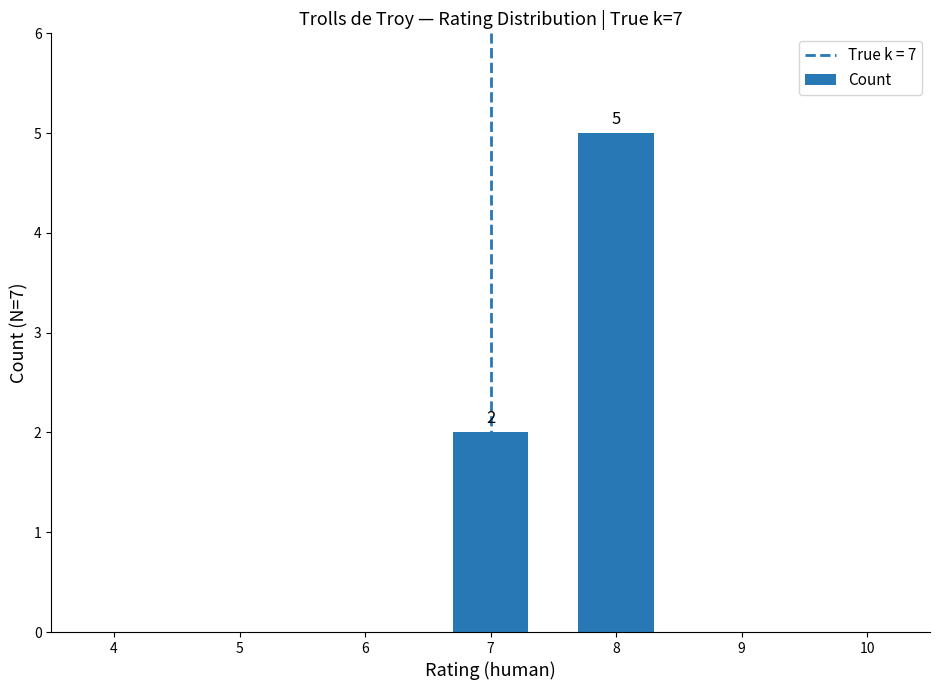

Reading left to right, transcribe all the data shown in this chart.

2	5